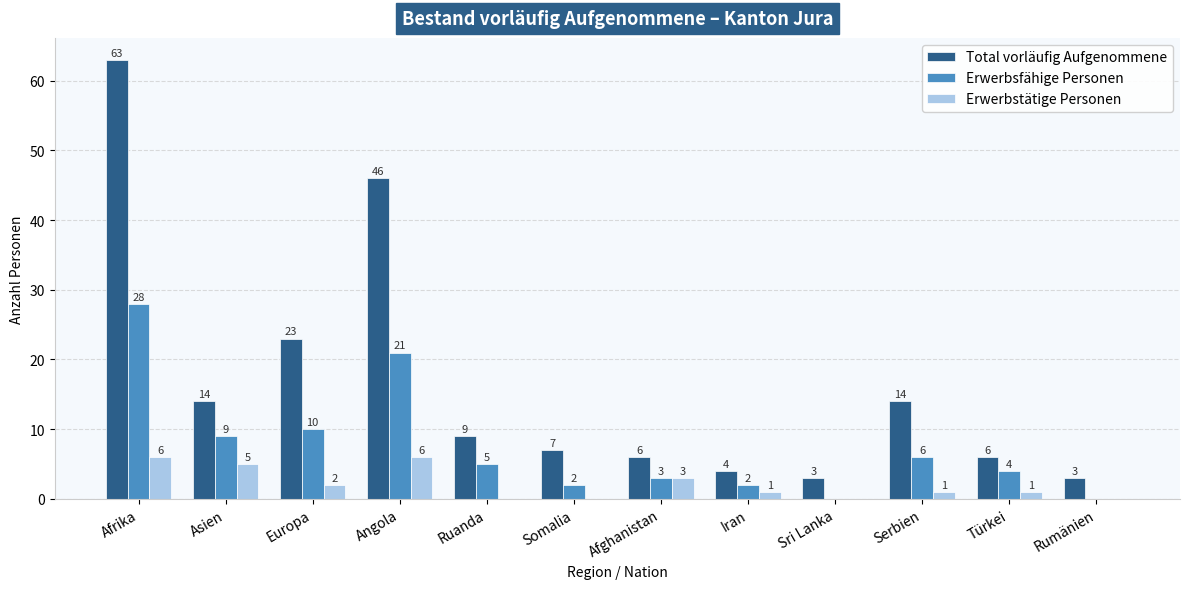

What is the difference between the Erwerbsfähige Personen values at Ruanda and Sri Lanka?

5